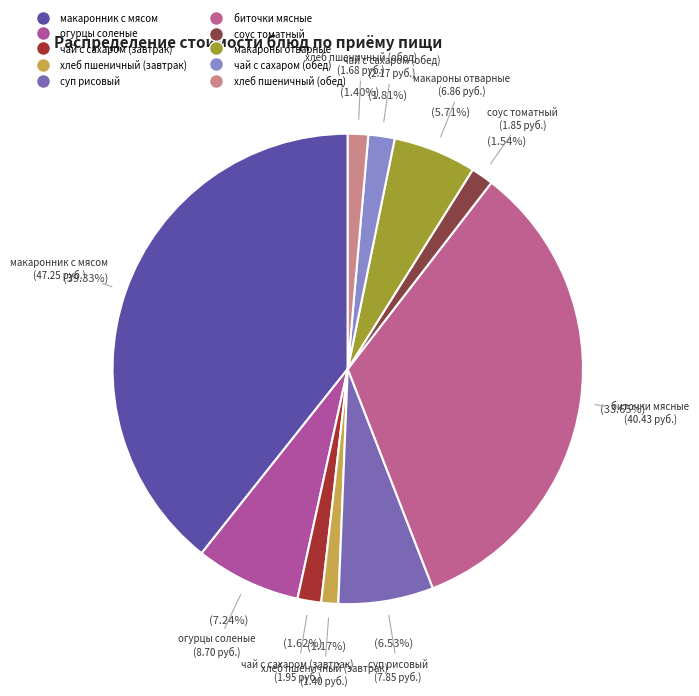

What percentage is the огурцы соленые slice, to the nearest percent?

7%